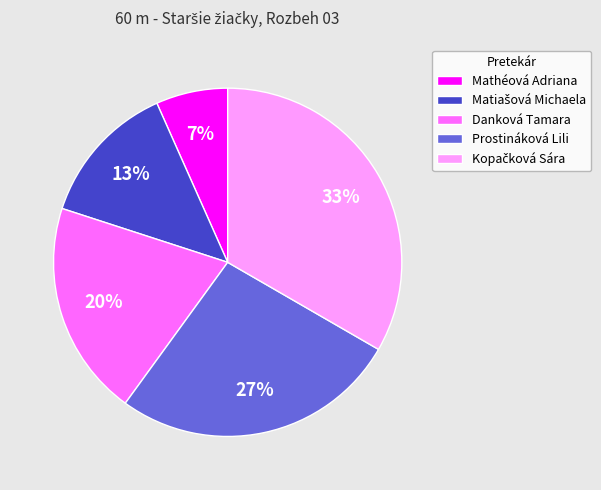

Which slice is the smallest?

Mathéová Adriana